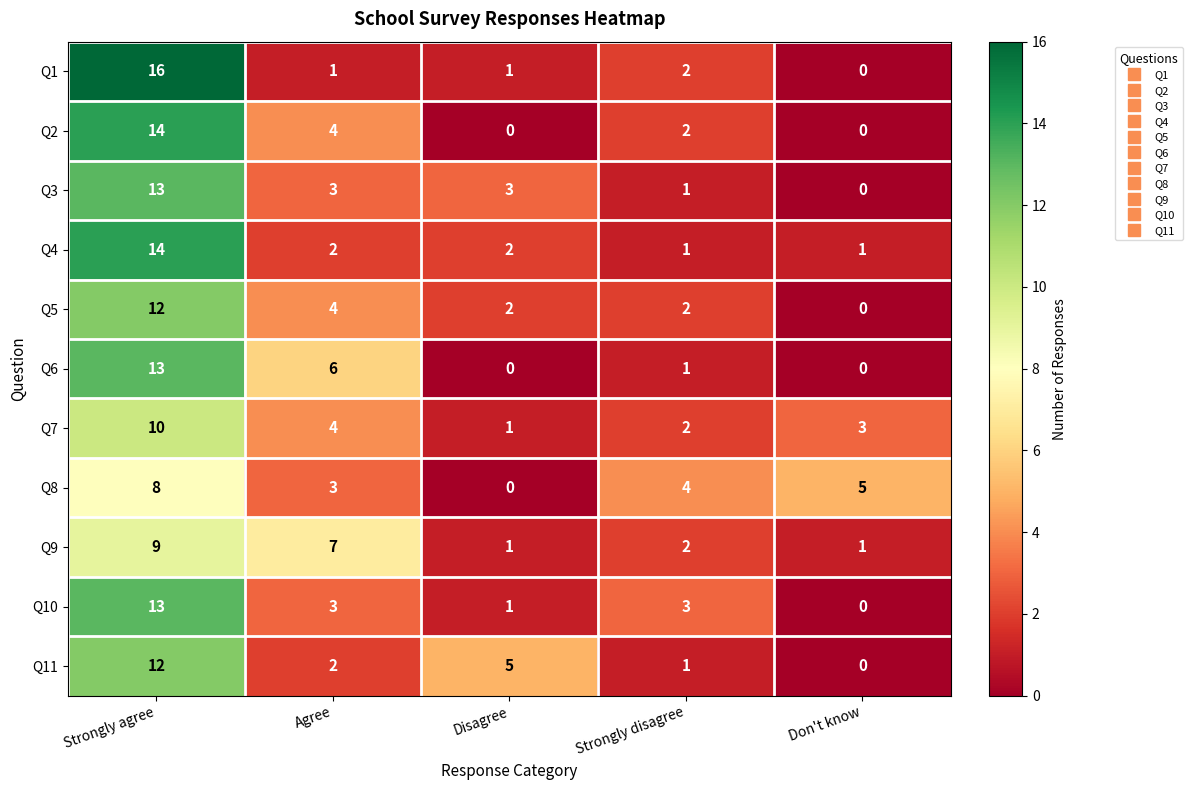

What is the greatest value displayed?

16